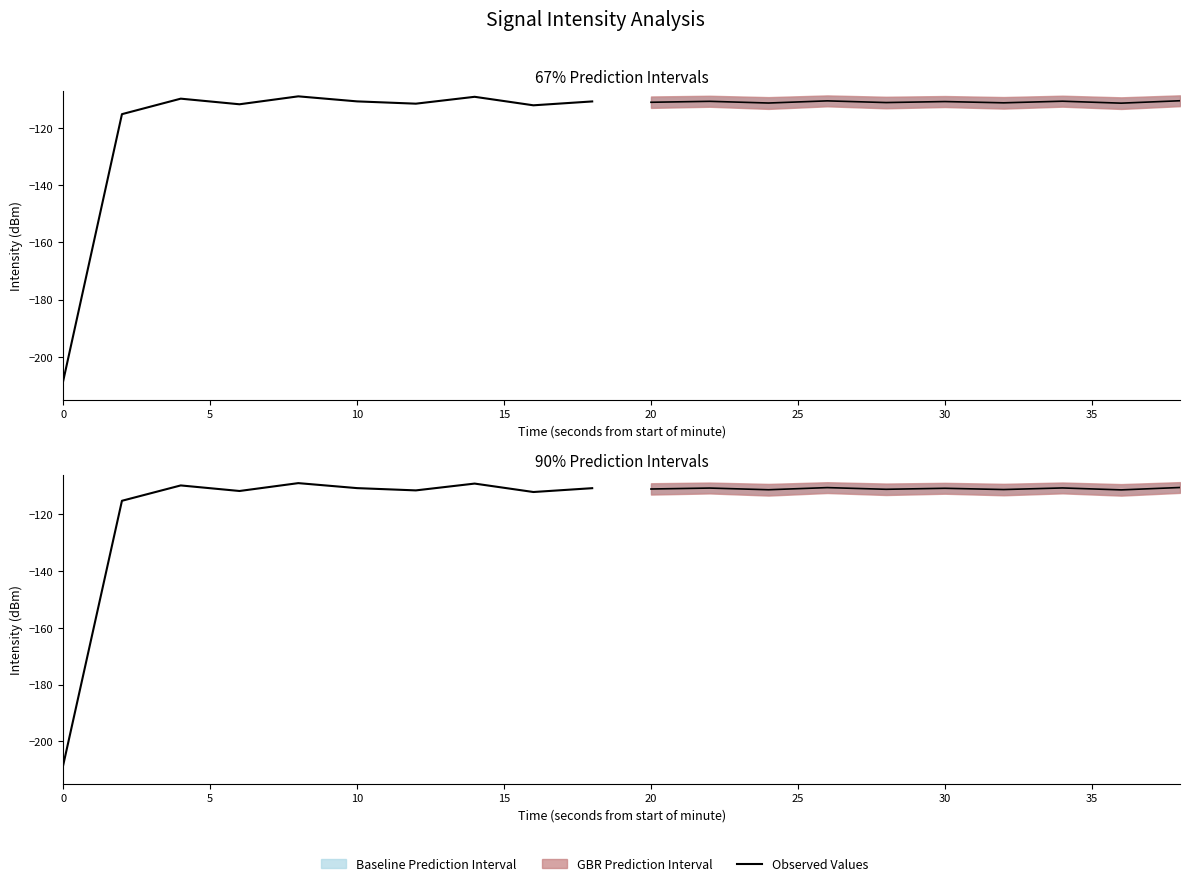

Is this an area chart (filled region under the line)?

No